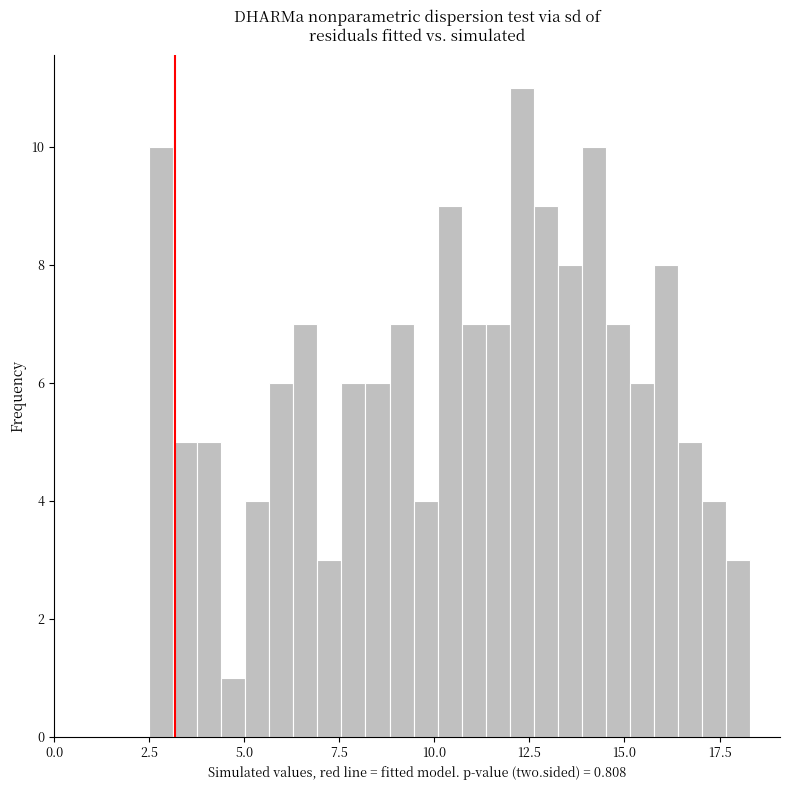

Read against the x-axis, roughly where is the centre of the tallest bar?

12.5